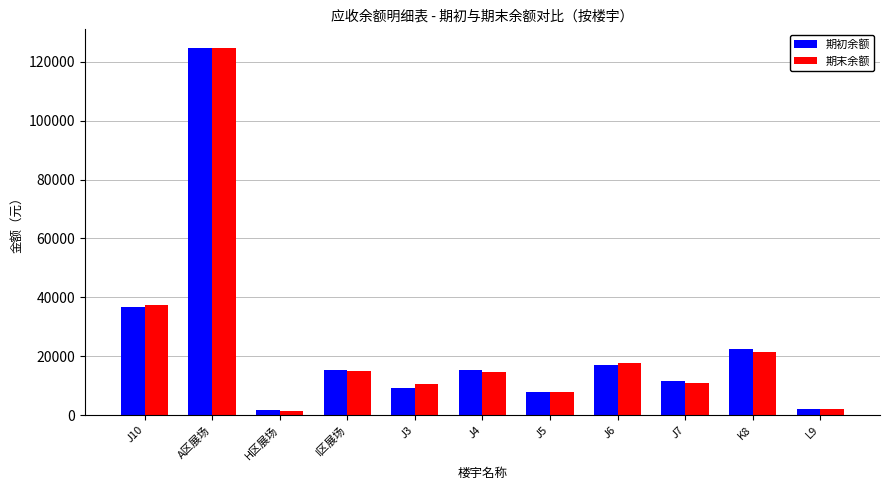

What is the sum of the 期初余额 values at L9 and J7?

13897.2